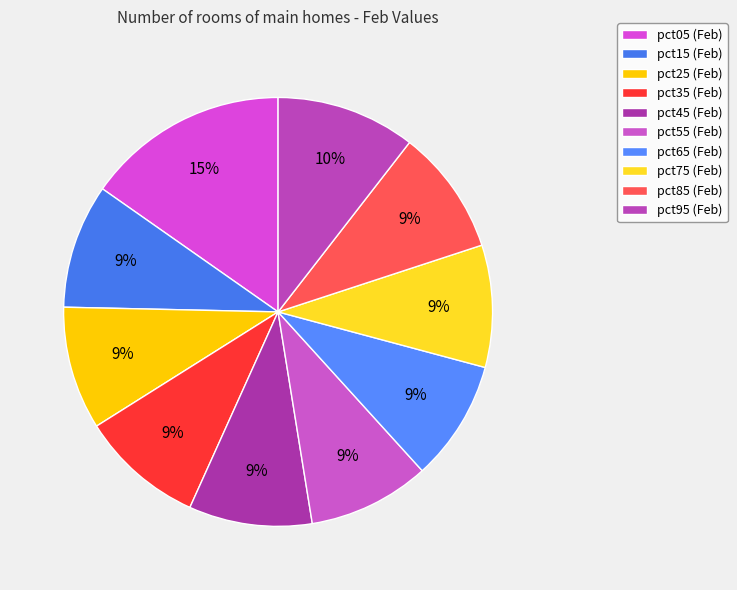

How many segments does this pie chart have?

10